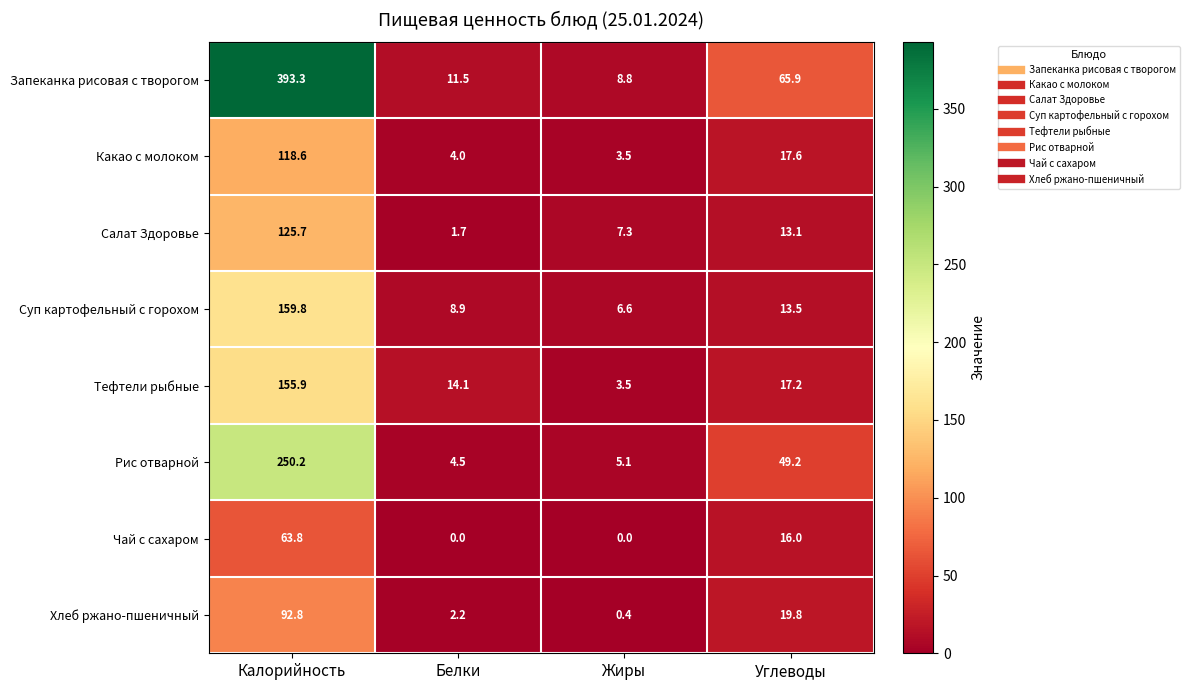

The value of Чай с сахаром at Белки is -39.2. True or false?

False